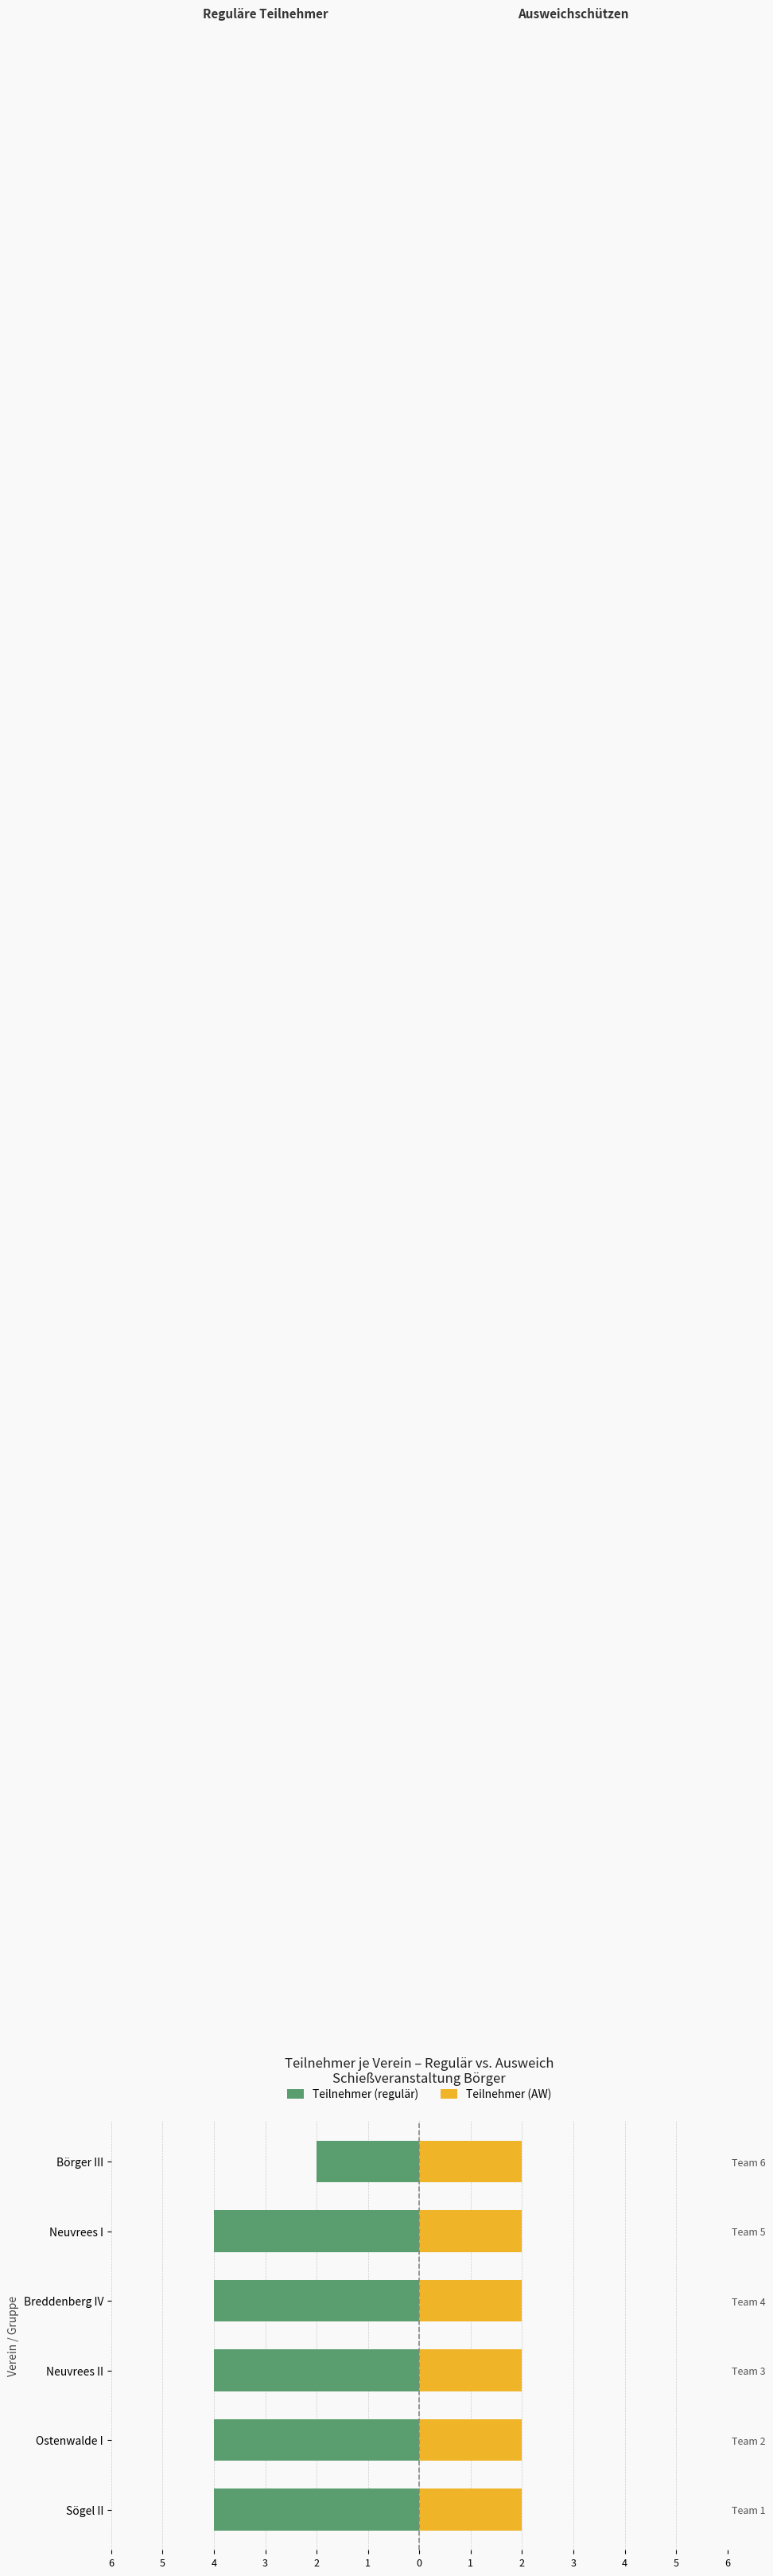

Where is Teilnehmer (AW) nearest to the value 0?

6